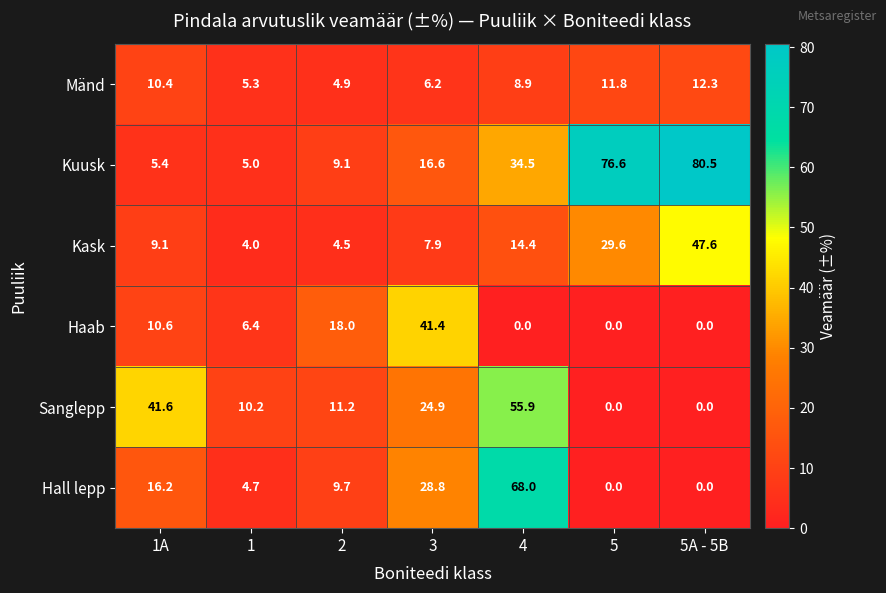

What is the sum of the Mänd values at 5 and 5A - 5B?

24.1